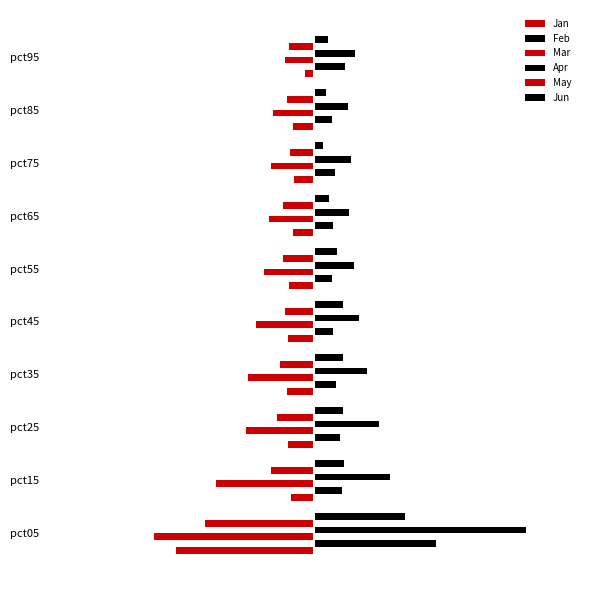

Which series has the widest spread of values?

Apr